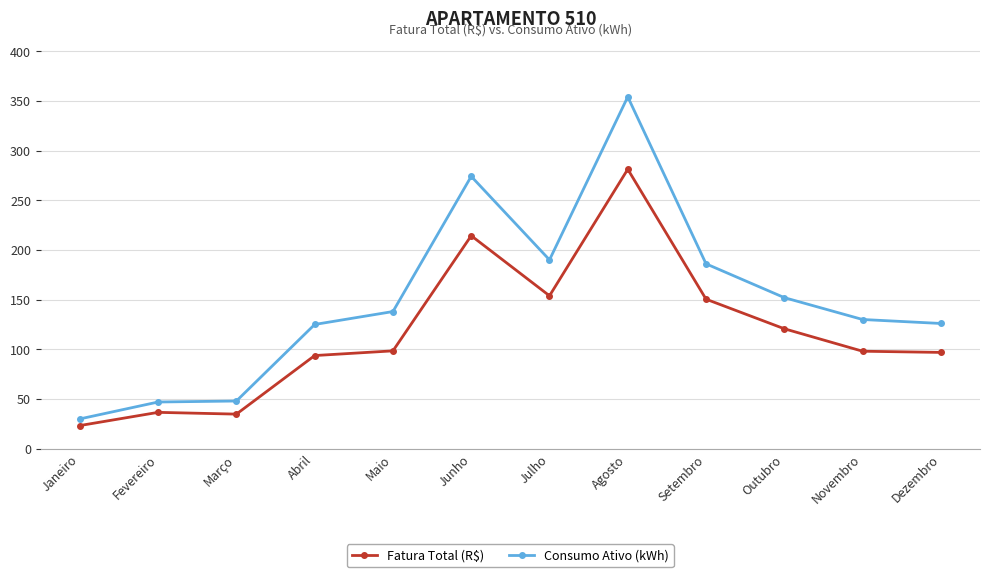

What is the difference between the maximum and minimum values in the Consumo Ativo (kWh) series?

324.0